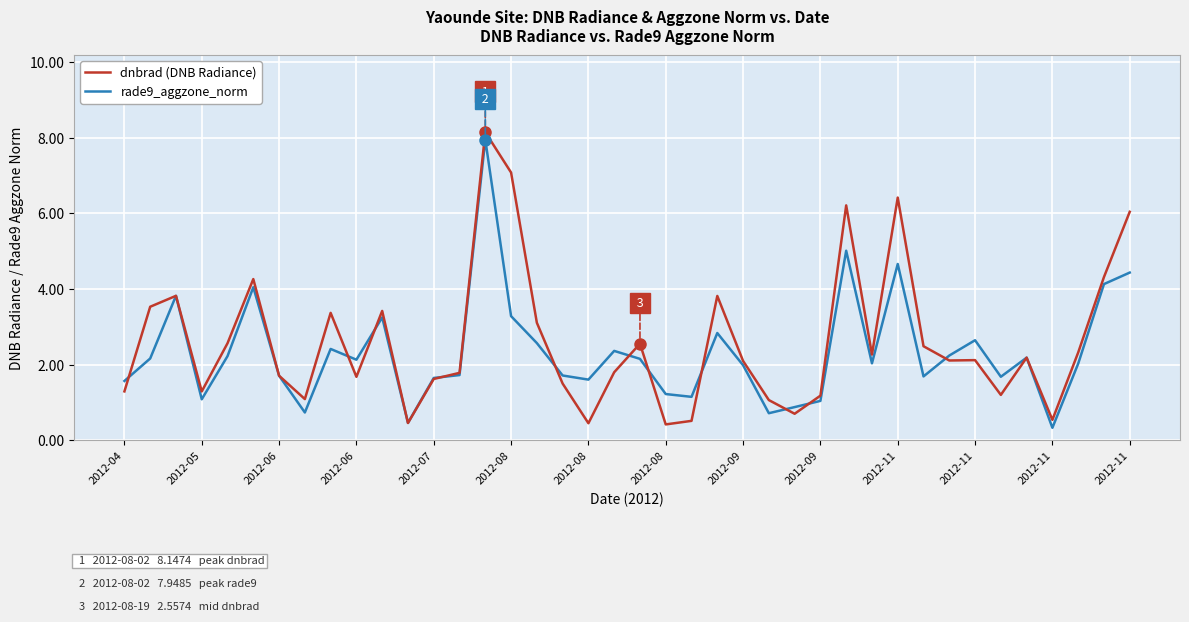

What is the smallest value displayed?

0.3